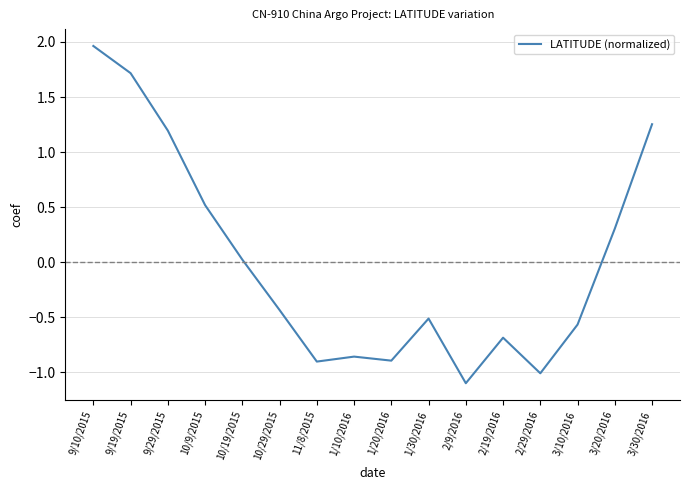

What position from the left is 3/30/2016?

16